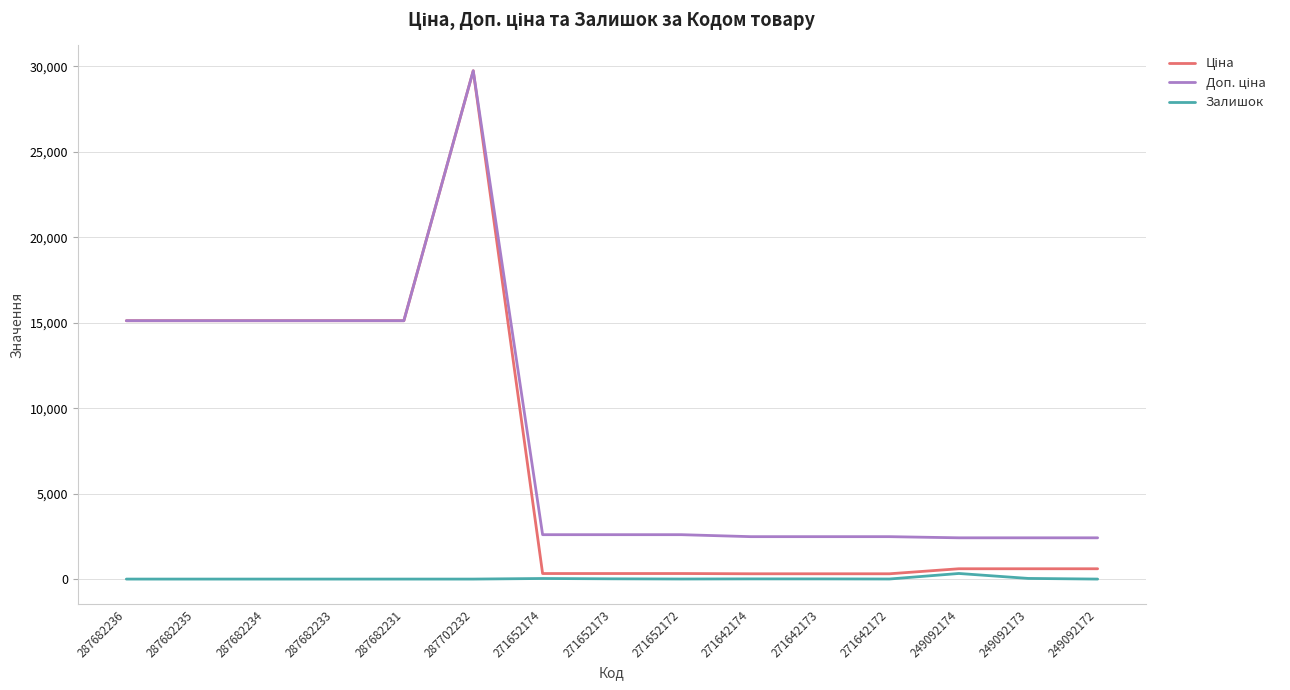

The Залишок series shows 0.0 at 287682234. True or false?

True